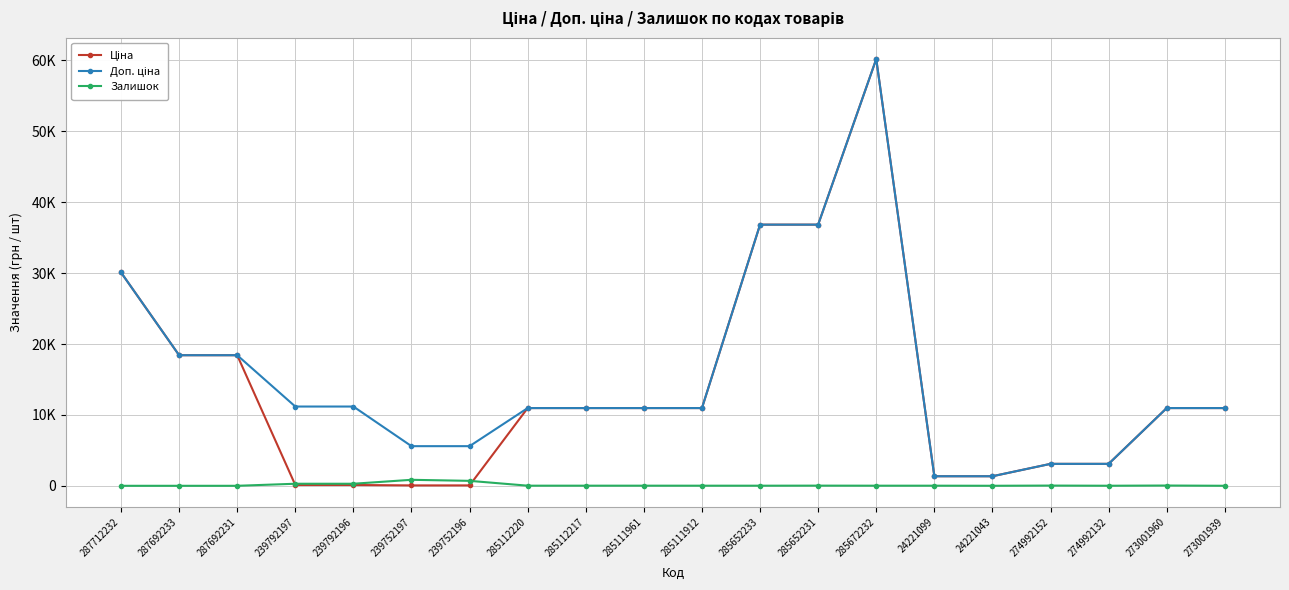

Rank the categories by Ціна value from lowest to highest.

239752197, 239752196, 239792197, 239792196, 24221099, 24221043, 274992152, 274992132, 285112220, 285112217, 285111961, 285111912, 273001960, 273001939, 287692233, 287692231, 287712232, 285652233, 285652231, 285672232